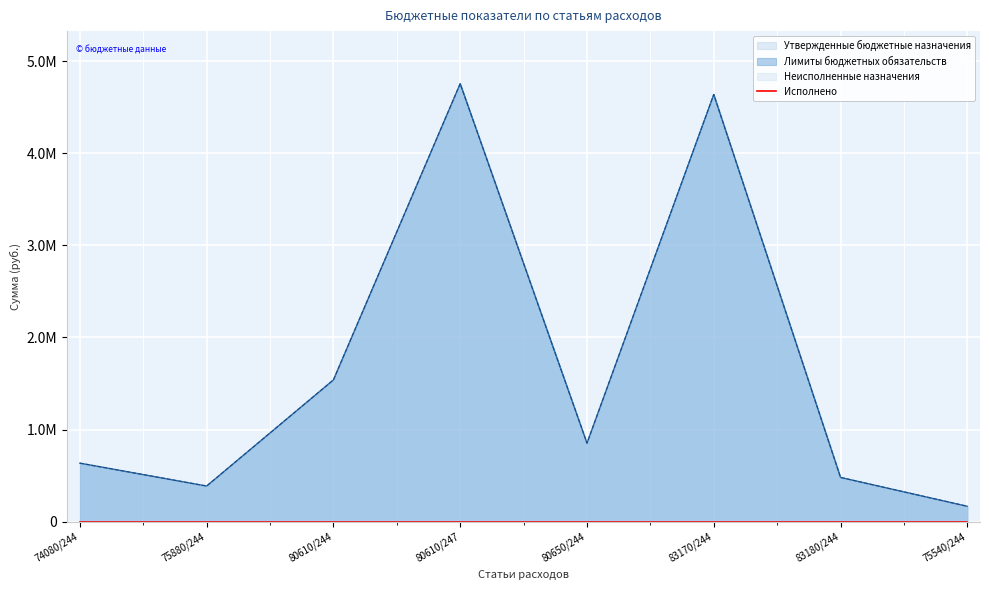

Rank the series at 75880/244 from highest to lowest value.

Лимиты бюджетных обязательств, Утвержденные бюджетные назначения